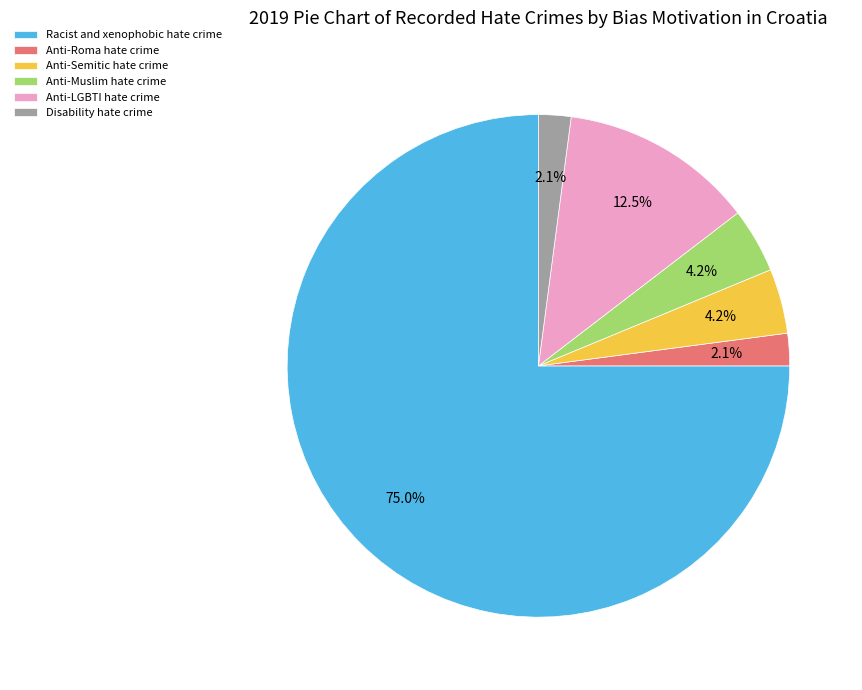

Is there a majority slice in this chart?

Yes